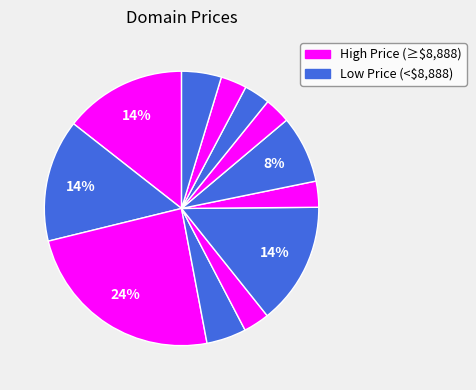

How many segments does this pie chart have?

12